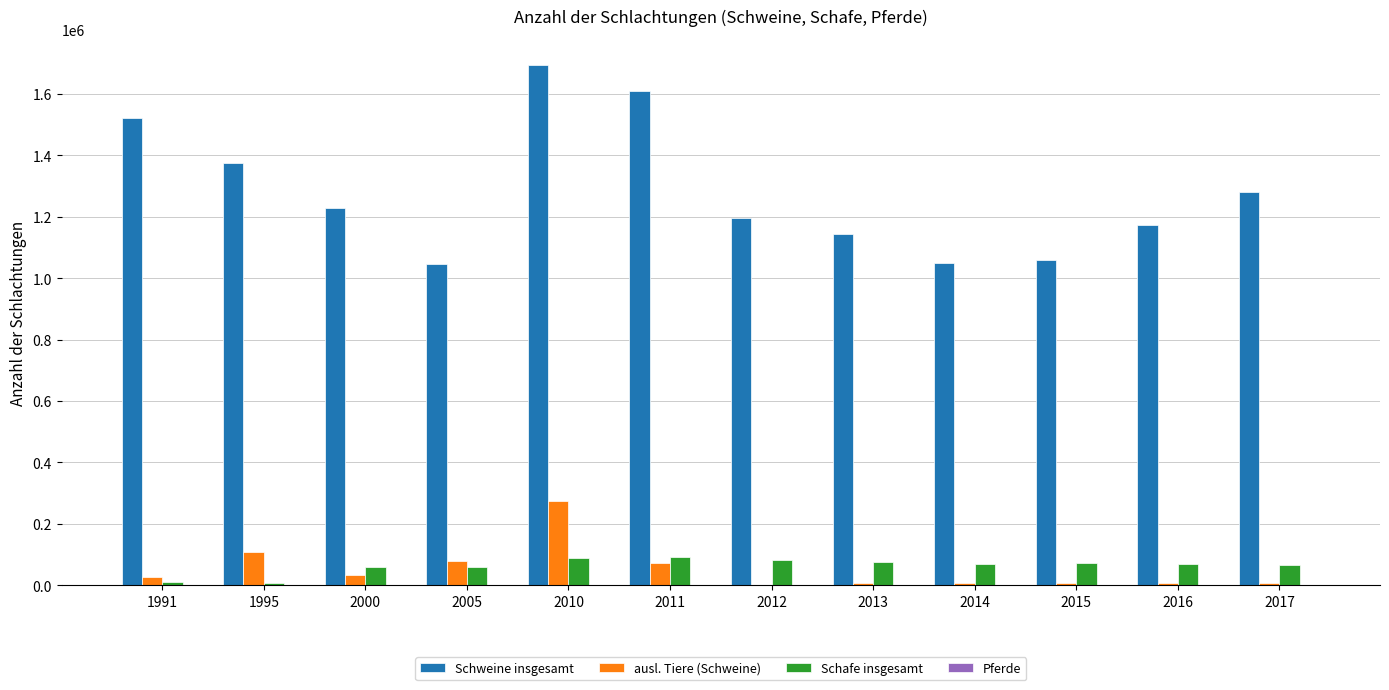

Which series changed the most between 1991 and 2000?

Schweine insgesamt